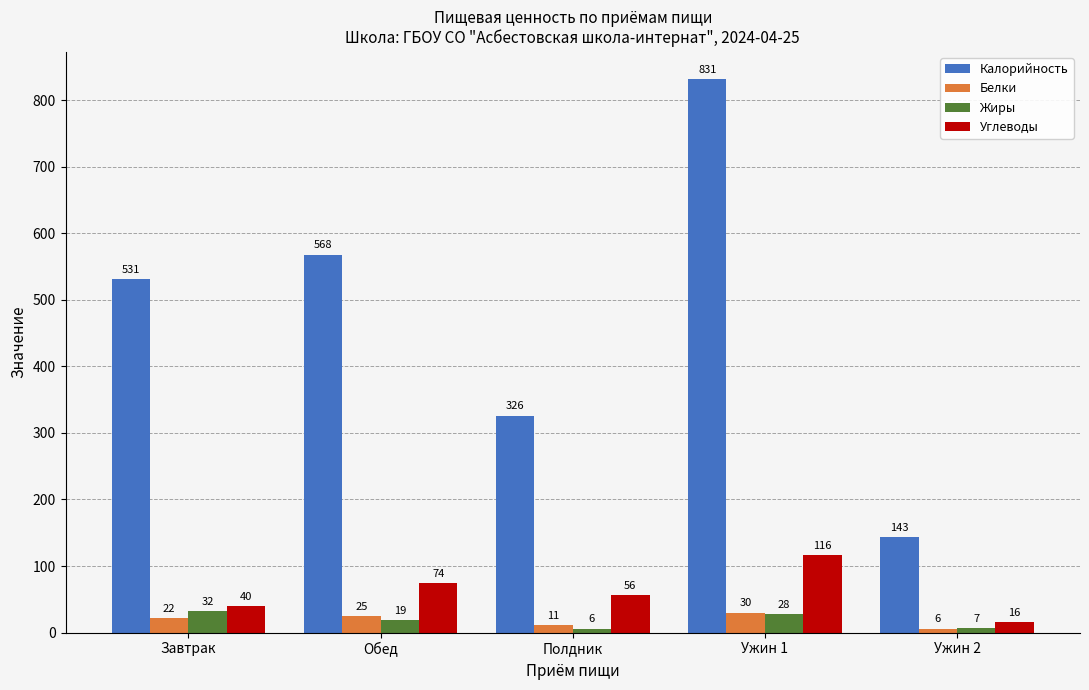

The value of Калорийность at Завтрак is 820. True or false?

False